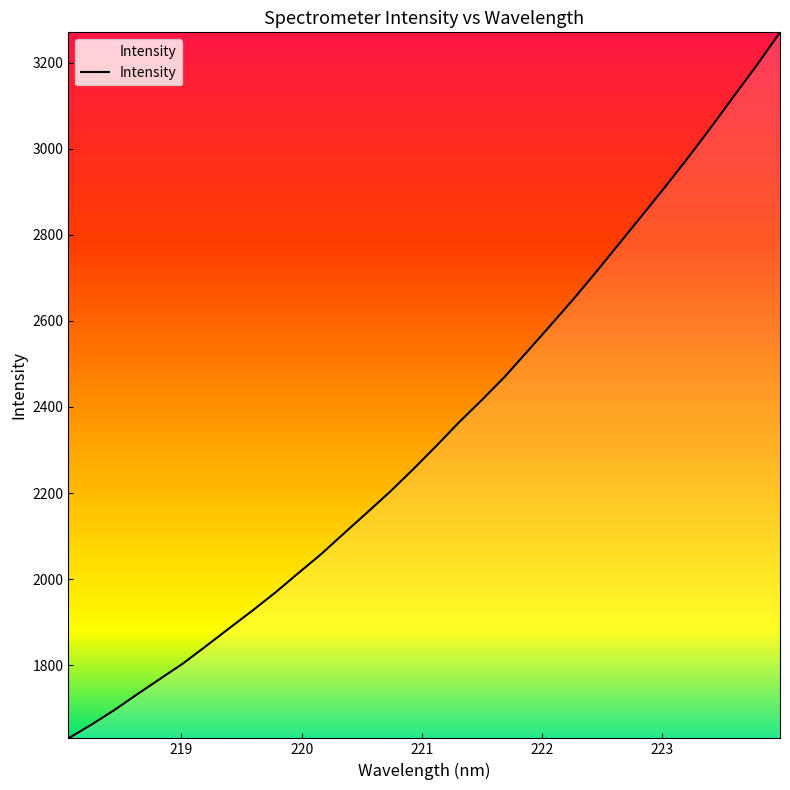

What is the maximum value shown in the chart?

3270.7